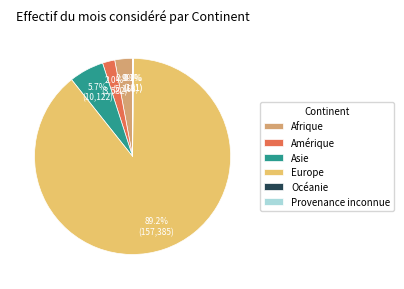

Which has a higher value, Asie or Afrique?

Asie